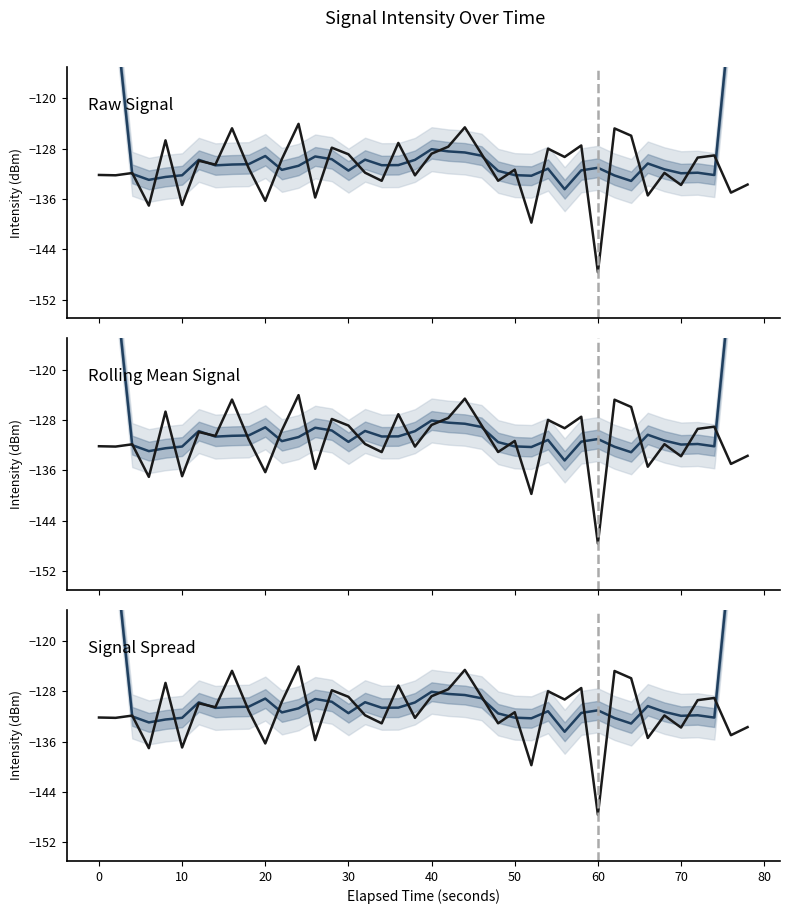

Which series has the largest range (max minus min)?

Rolling mean